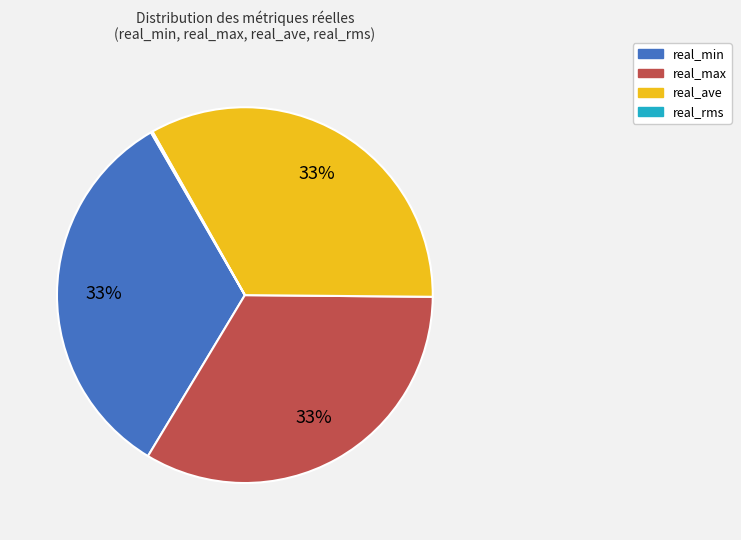

To the nearest percent, what is the average slice percentage?

25%